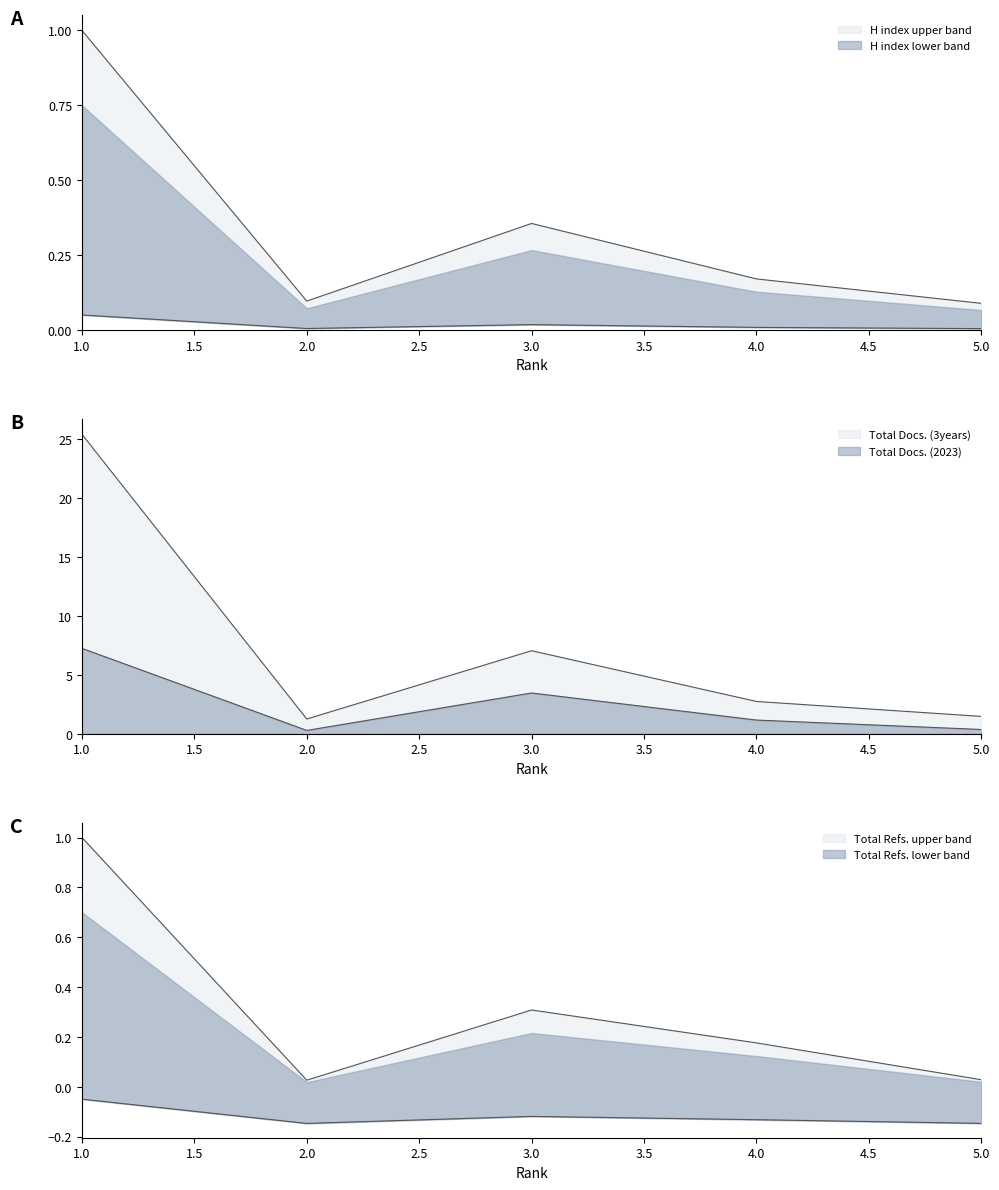

Which has a higher value, 5 or 4?

4